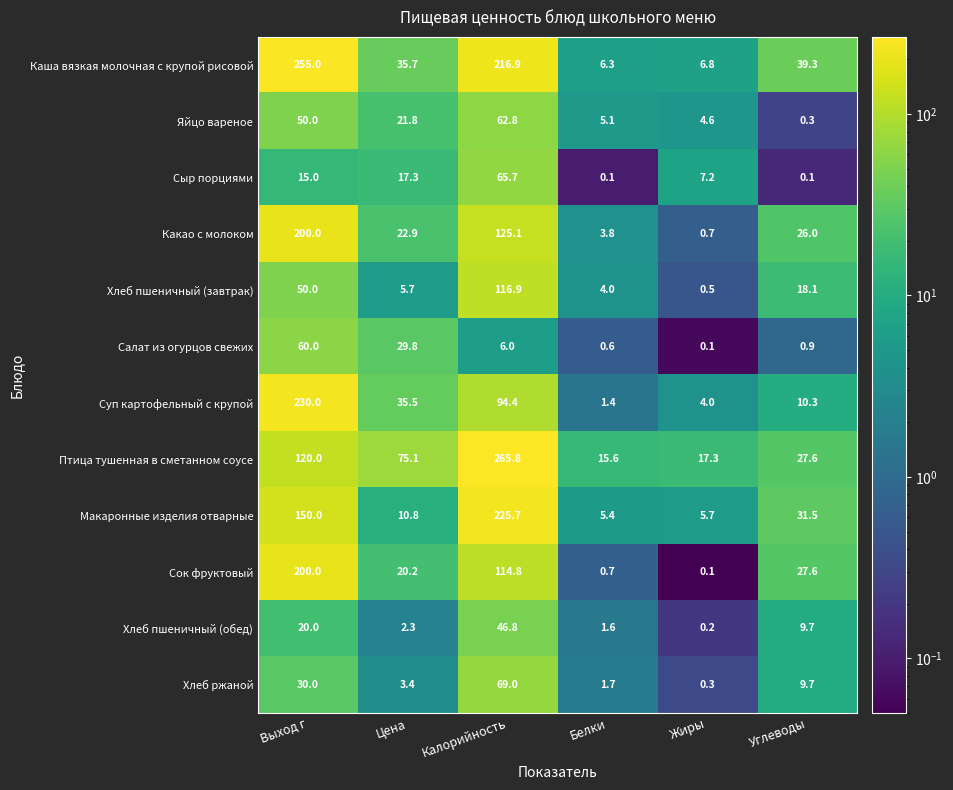

What is the sum of the Салат из огурцов свежих values at Калорийность and Цена?

35.8